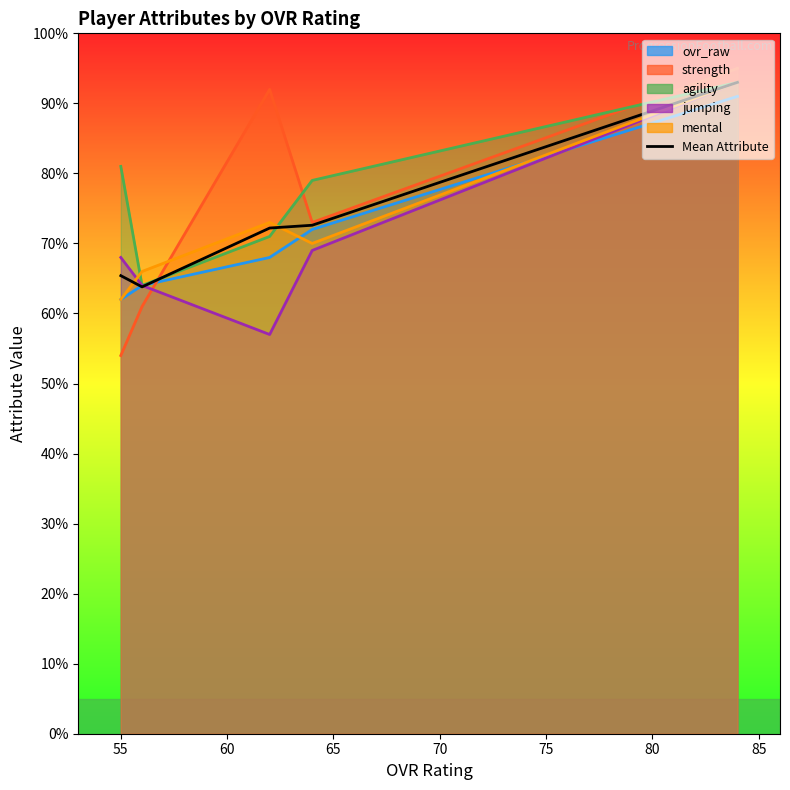

Between 60 and 70, which is larger?

70